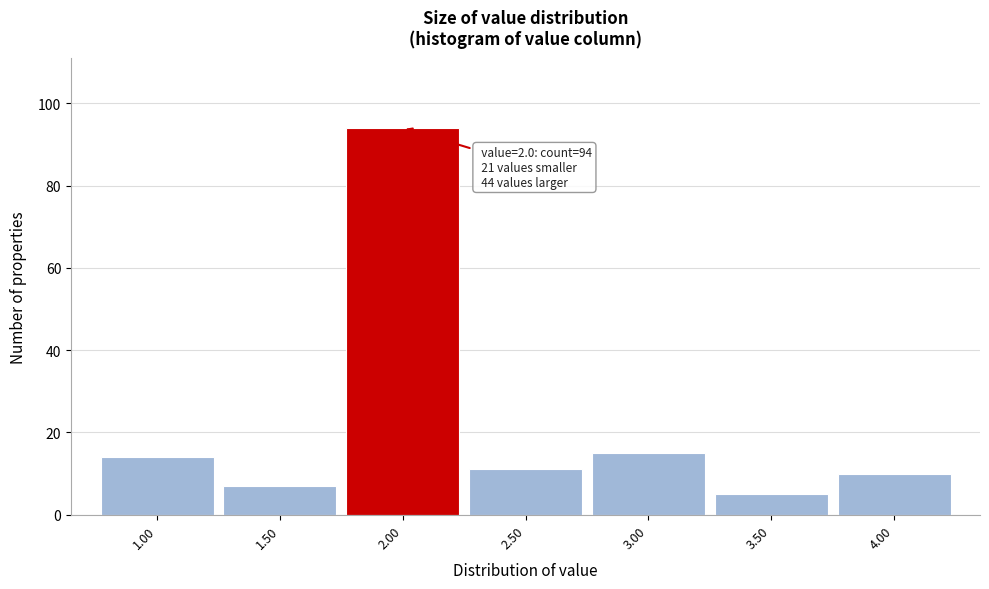

Reading right to left, list all the values displayed in this chart.

10	5	15	11	94	7	14